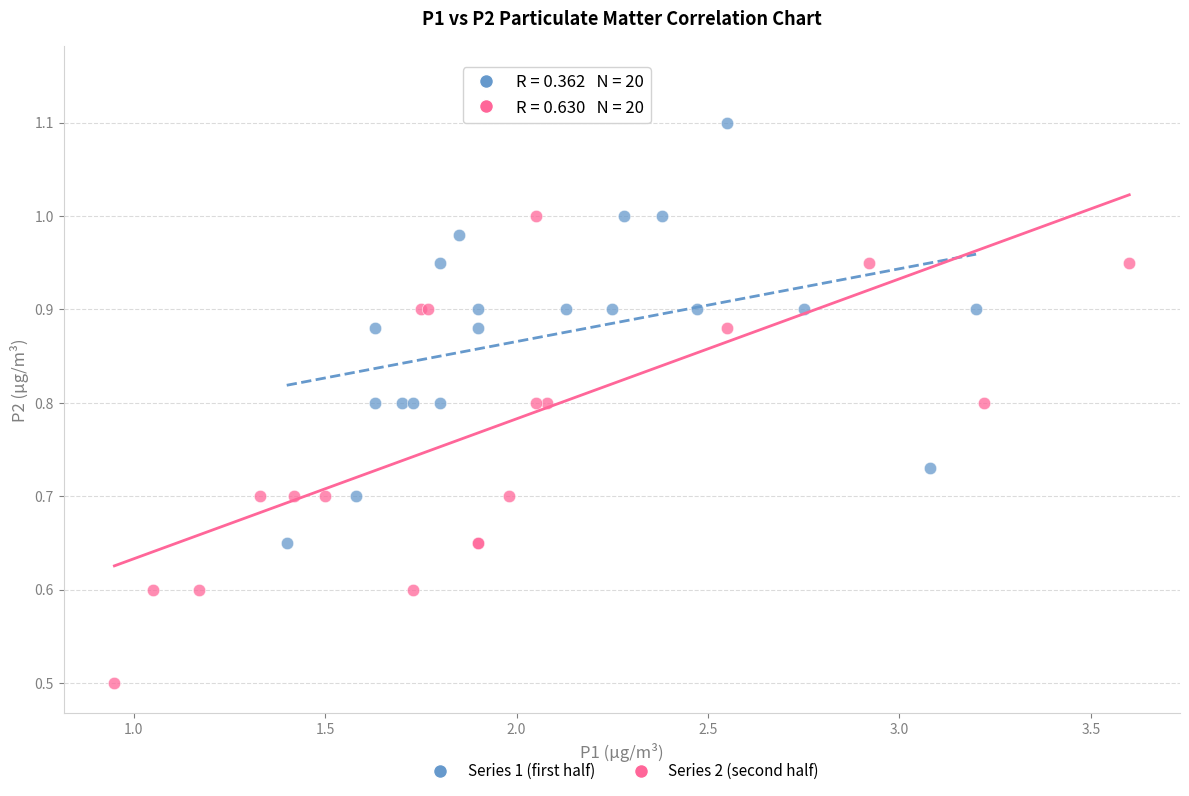

Which series contains the lowest Y value?

Series 2 (second half)